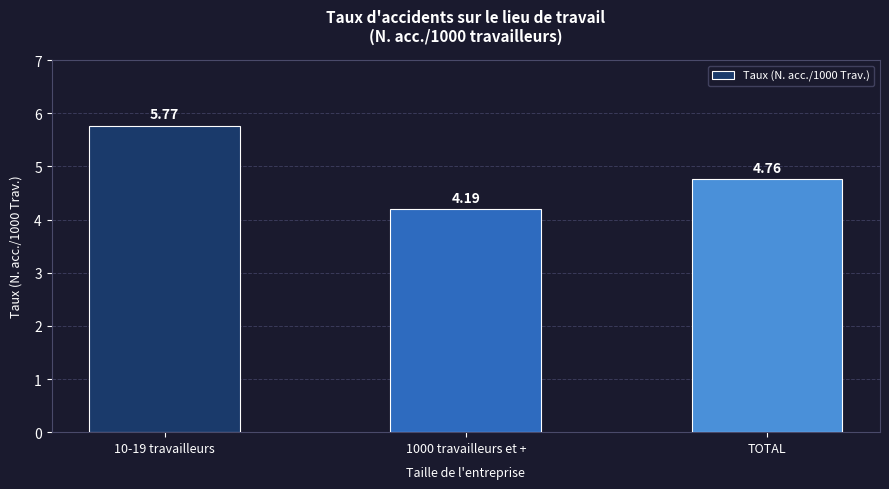

What is the average value?

4.9